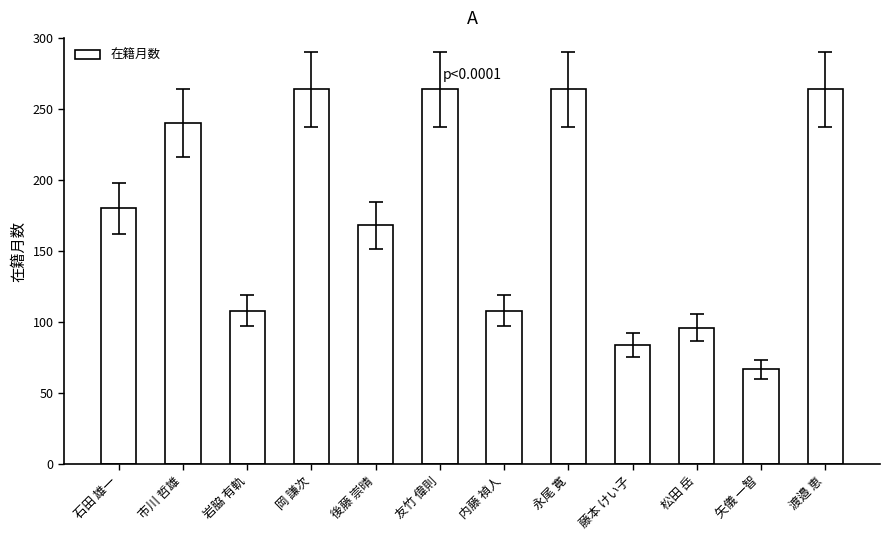

The chart shows a value of 108 at 岩脇 有軌. True or false?

True